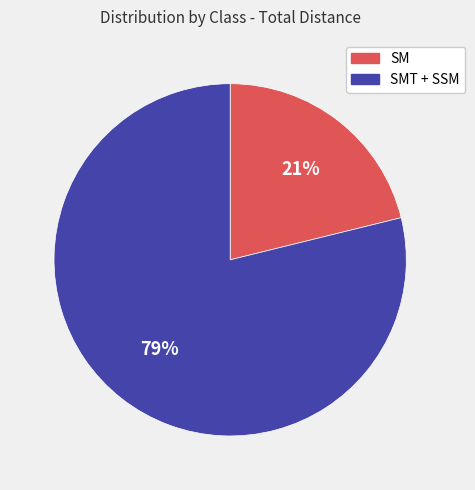

To the nearest percent, what is the difference between the largest and smallest slice percentages?

58%